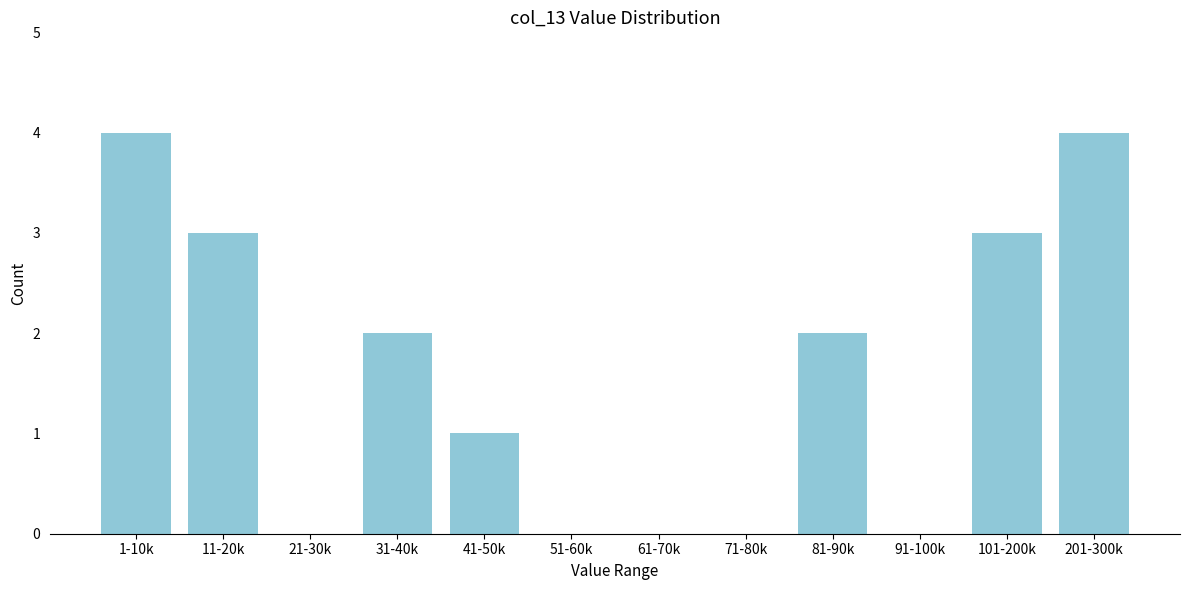

Reading left to right, transcribe all the data shown in this chart.

1-10k=4	11-20k=3	21-30k=0	31-40k=2	41-50k=1	51-60k=0	61-70k=0	71-80k=0	81-90k=2	91-100k=0	101-200k=3	201-300k=4